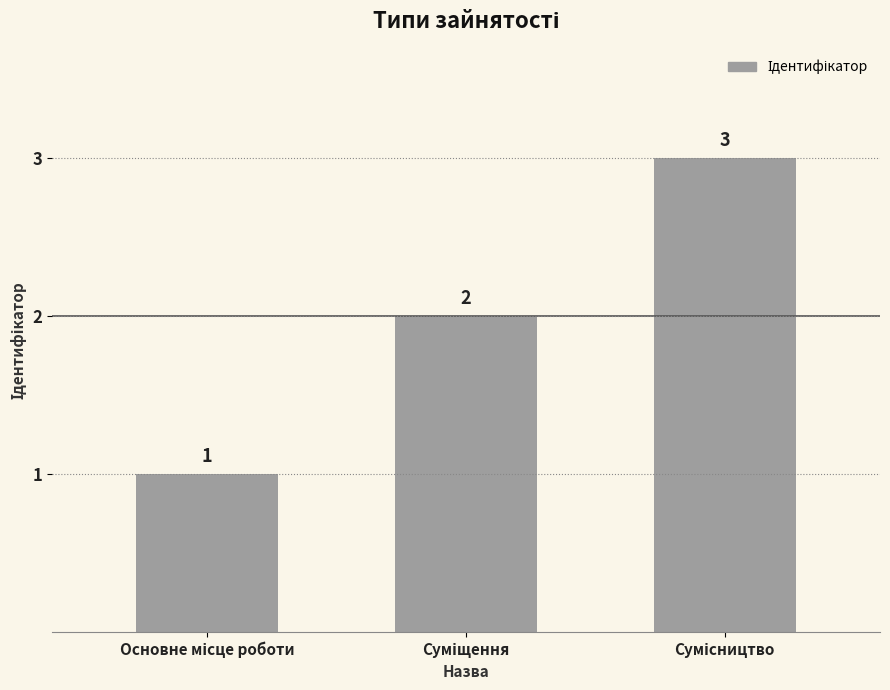

Reading left to right, transcribe all the data shown in this chart.

1	2	3